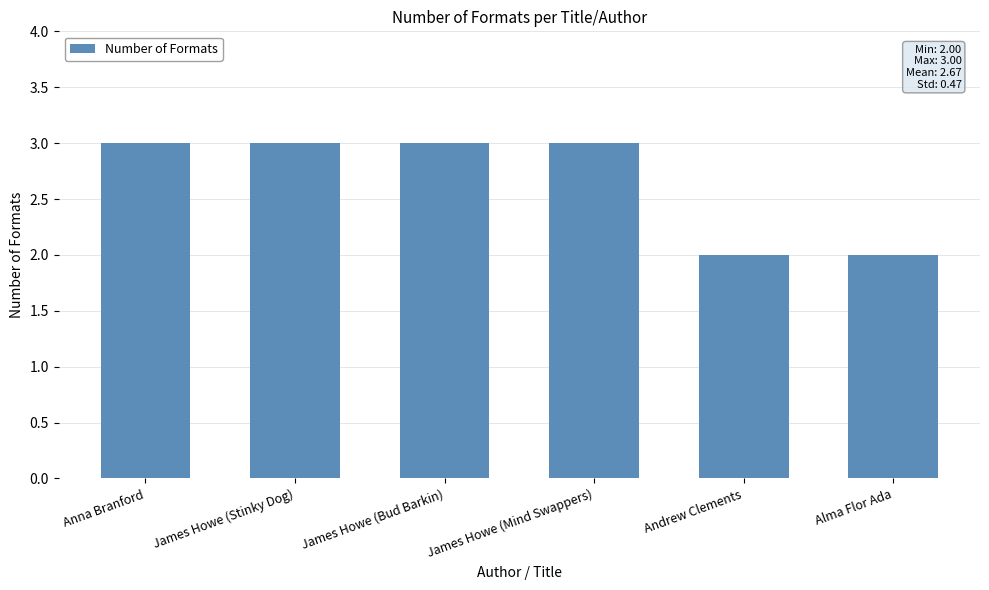

What is the ratio of the value at Andrew Clements to the value at James Howe (Mind Swappers)?

0.7